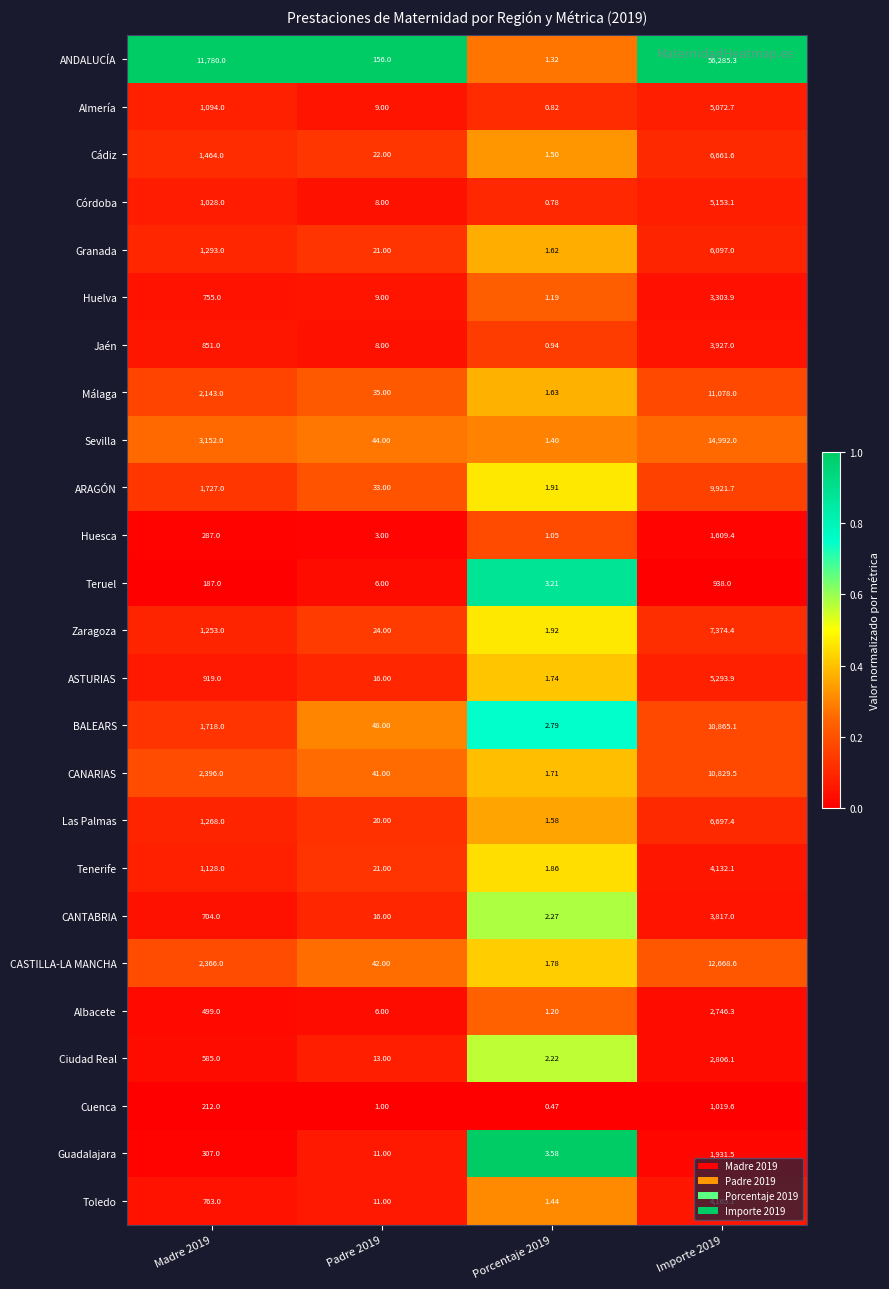

Which series has the widest spread of values?

ANDALUCÍA